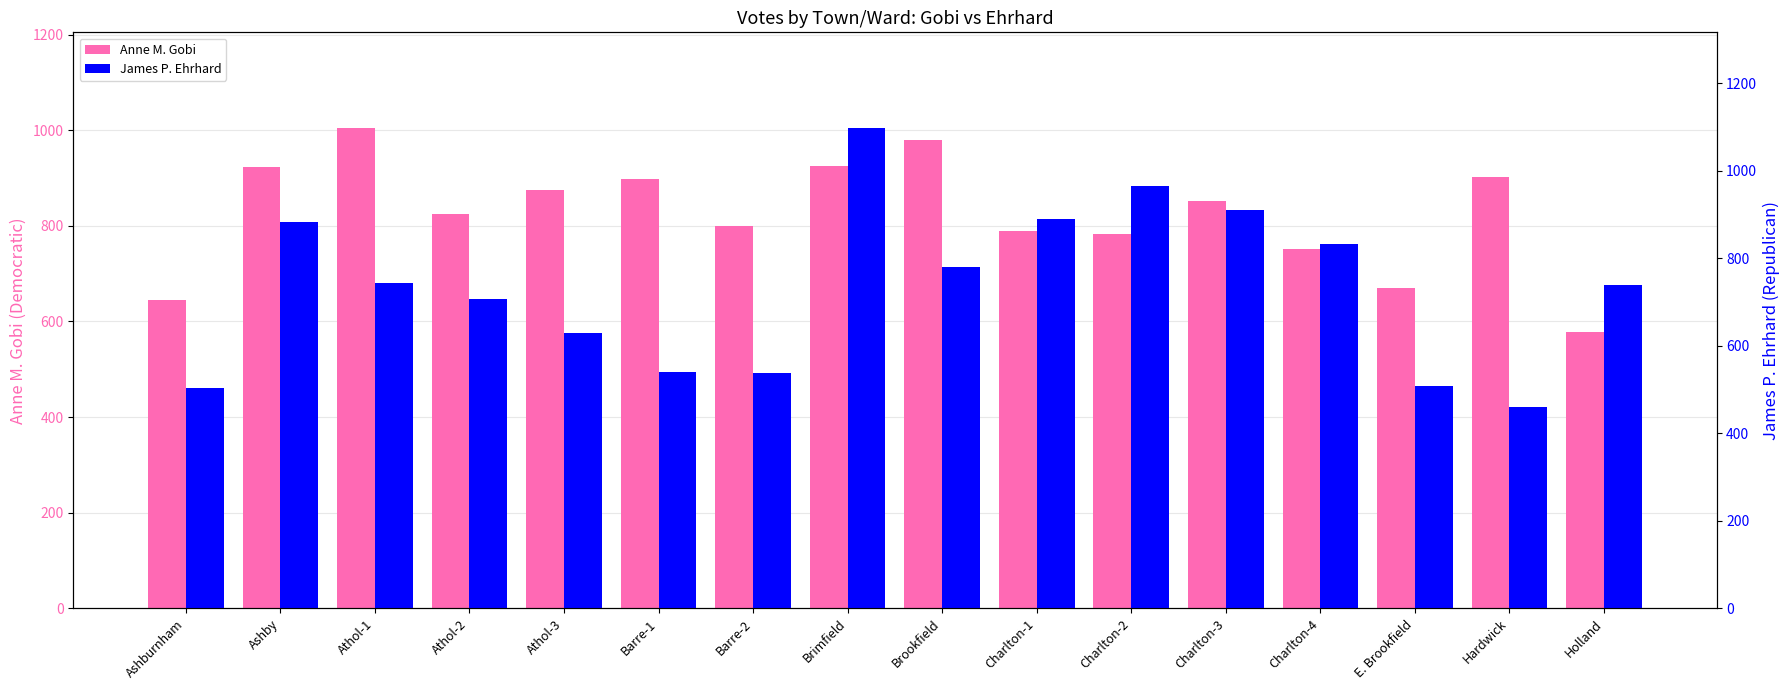

At which category is the sum across all series the highest?

Brimfield